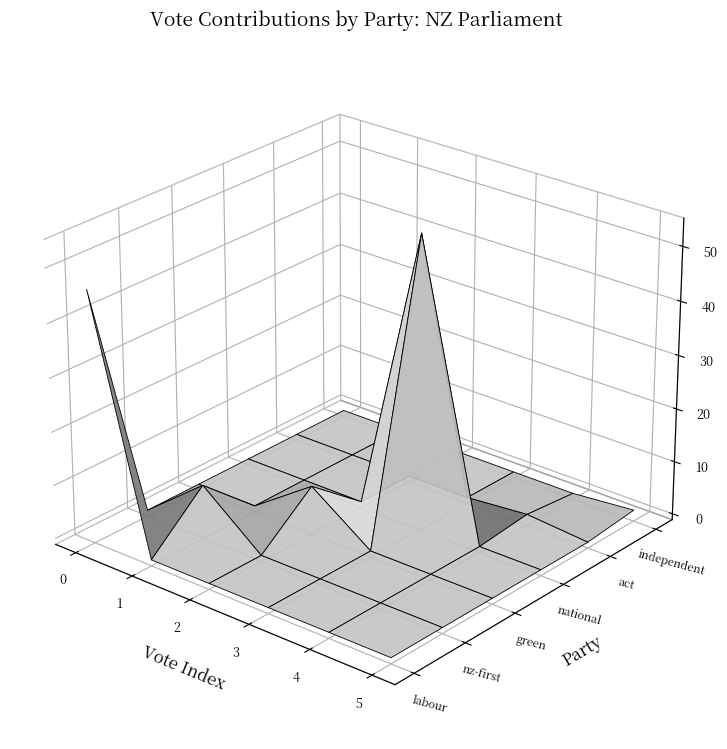

Reading left to right, extract all data points from this chart.

Labour: 0=46	1=0	2=0	3=0	4=0	5=0
NZ First: 0=0	1=9	2=0	3=0	4=0	5=0
Green: 0=0	1=0	2=8	3=0	4=0	5=0
National: 0=0	1=0	2=0	3=54	4=0	5=0
ACT: 0=0	1=0	2=0	3=0	4=1	5=0
Independent: 0=0	1=0	2=0	3=0	4=0	5=1